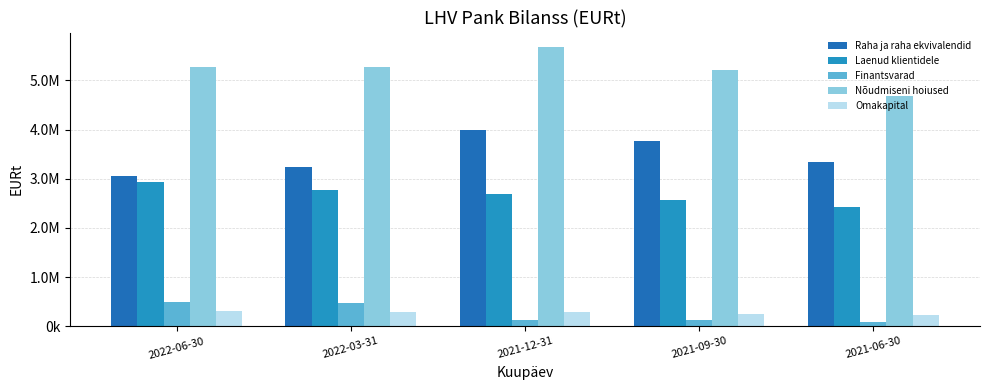

Which series has the largest range (max minus min)?

Nõudmiseni hoiused